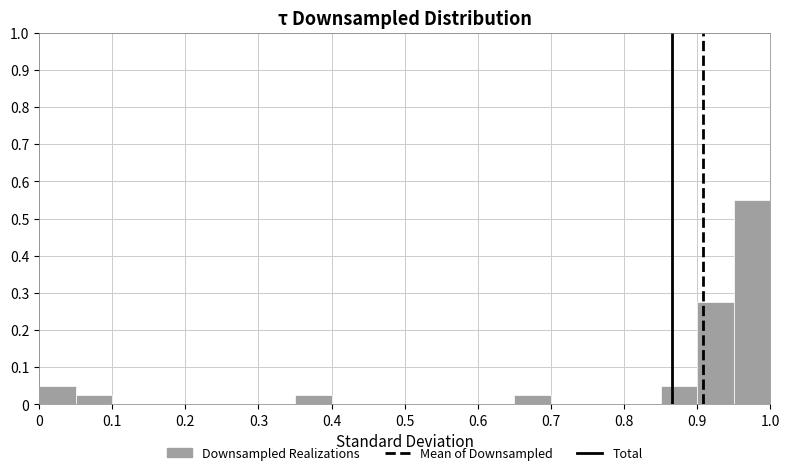

Reading left to right, transcribe this chart: for each bar, give the range it covers on the x-axis and its height. The values are not printed on the chart, so give them approximately, as read against the axis.

0.00 to 0.05: 0.05
0.05 to 0.10: 0.03
0.10 to 0.15: 0
0.15 to 0.20: 0
0.20 to 0.25: 0
0.25 to 0.30: 0
0.30 to 0.35: 0
0.35 to 0.40: 0.03
0.40 to 0.45: 0
0.45 to 0.50: 0
0.50 to 0.55: 0
0.55 to 0.60: 0
0.60 to 0.65: 0
0.65 to 0.70: 0.03
0.70 to 0.75: 0
0.75 to 0.80: 0
0.80 to 0.85: 0
0.85 to 0.90: 0.05
0.90 to 0.95: 0.28
0.95 to 1.00: 0.55